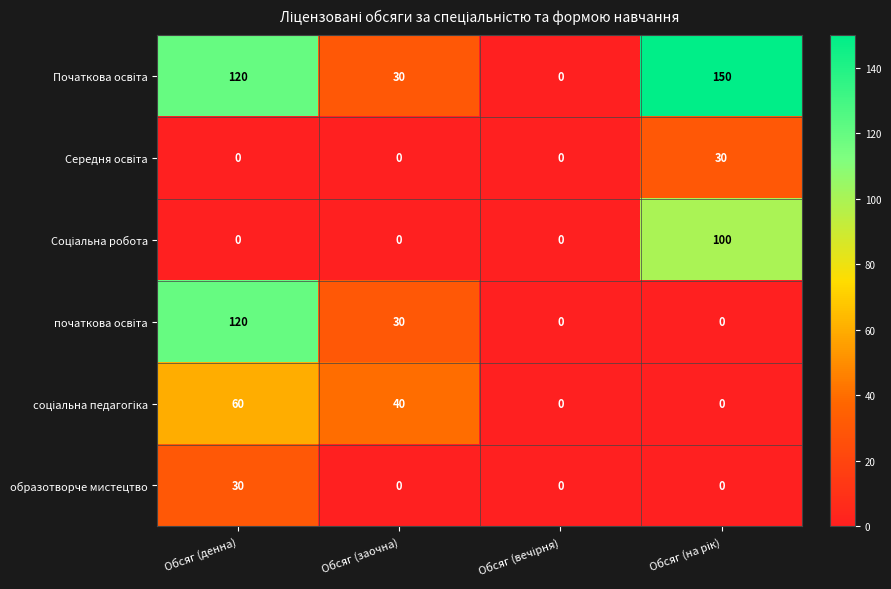

How many series are shown in this chart?

6